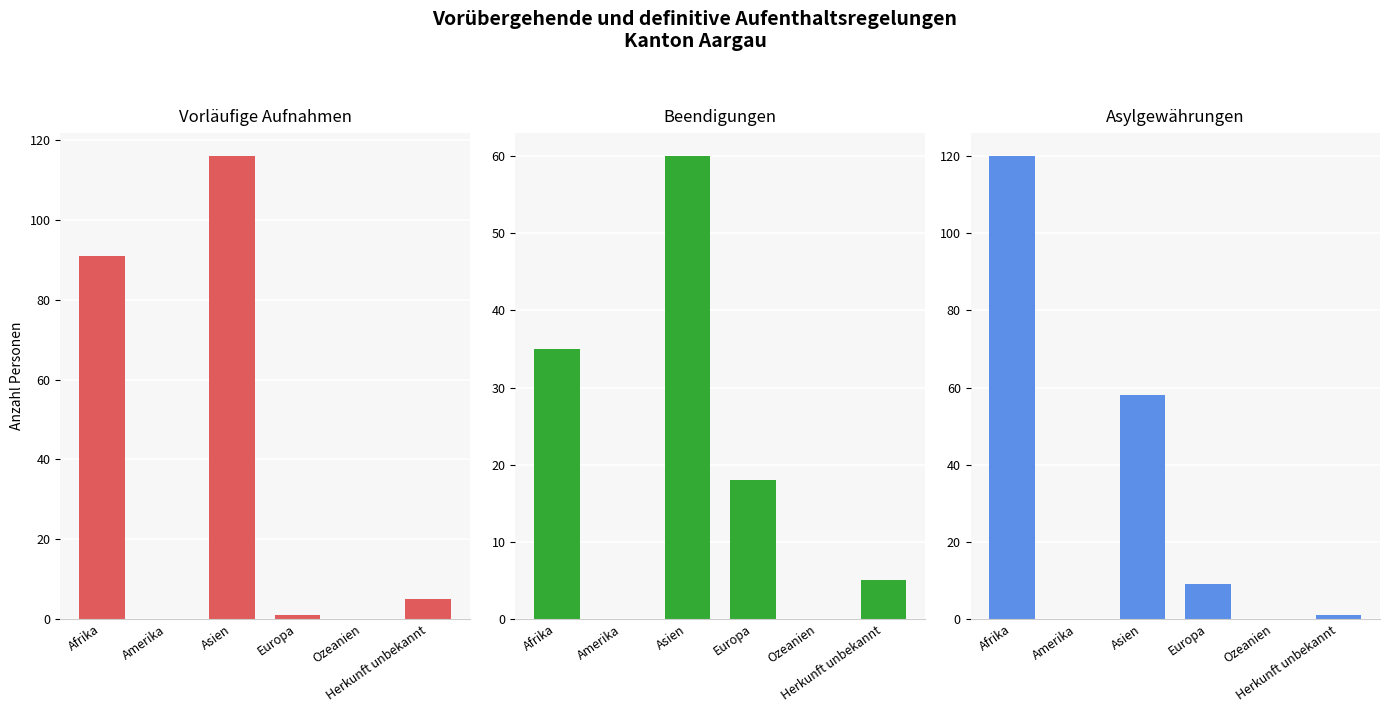

Is the value of Asylgewährungen at Ozeanien greater than the value of Beendigungen at Asien?

No